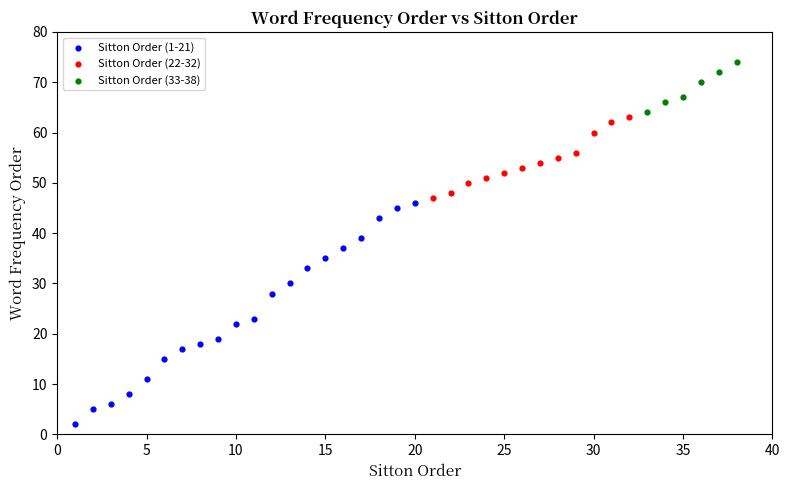

Which series contains the lowest Y value?

Sitton Order (1-21)